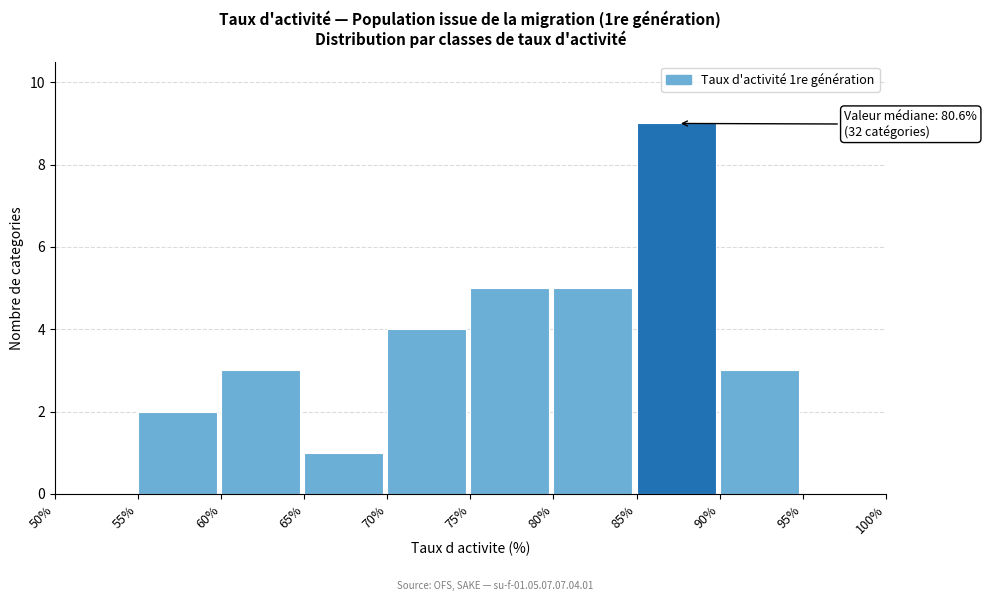

Which range on the x-axis has the tallest bar?

85% to 90%